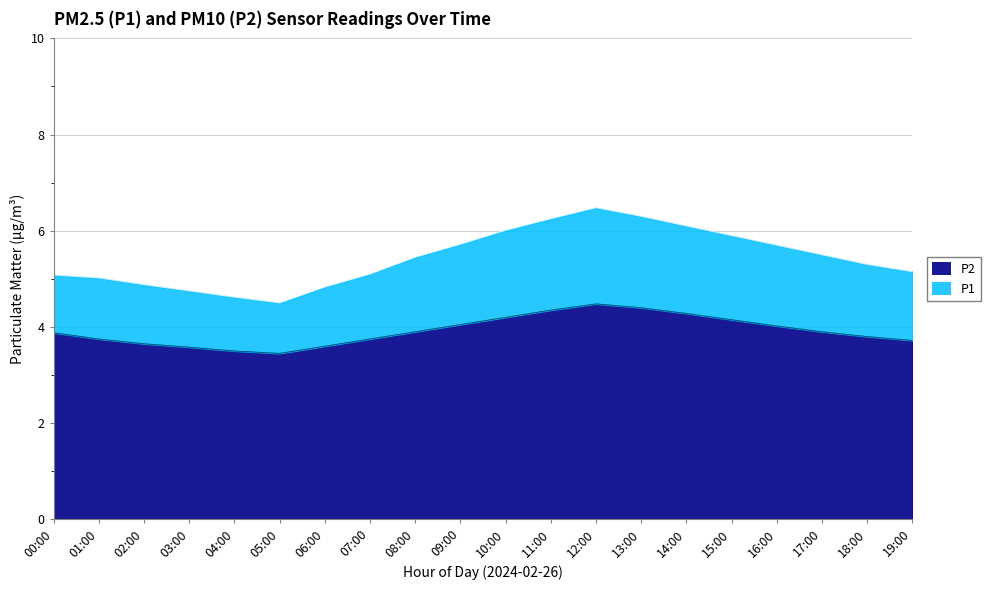

List the labels in order of P2 value, largest first.

12:00, 13:00, 11:00, 14:00, 10:00, 15:00, 09:00, 16:00, 08:00, 17:00, 00:00, 18:00, 01:00, 07:00, 19:00, 02:00, 06:00, 03:00, 04:00, 05:00